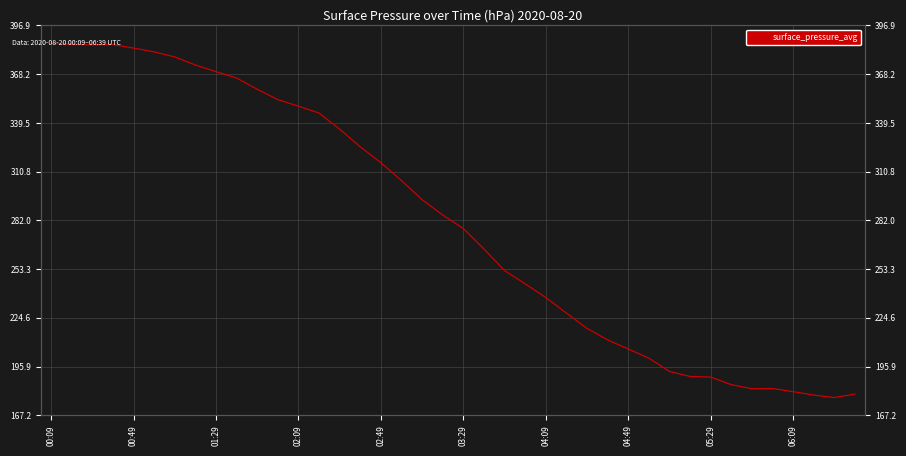

Between 31 and 22, which is larger?

22